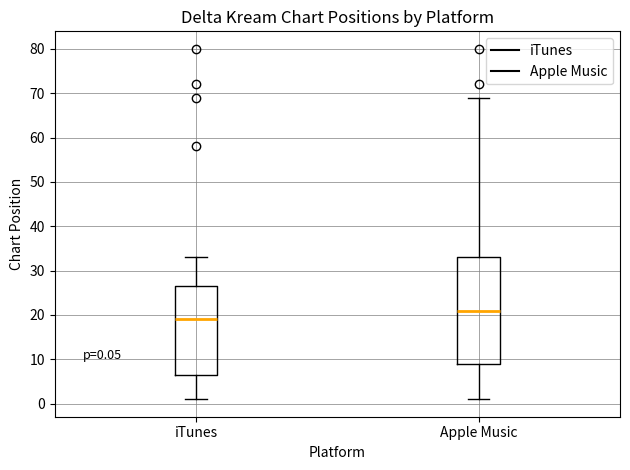

Which box has the highest median line?

Apple Music